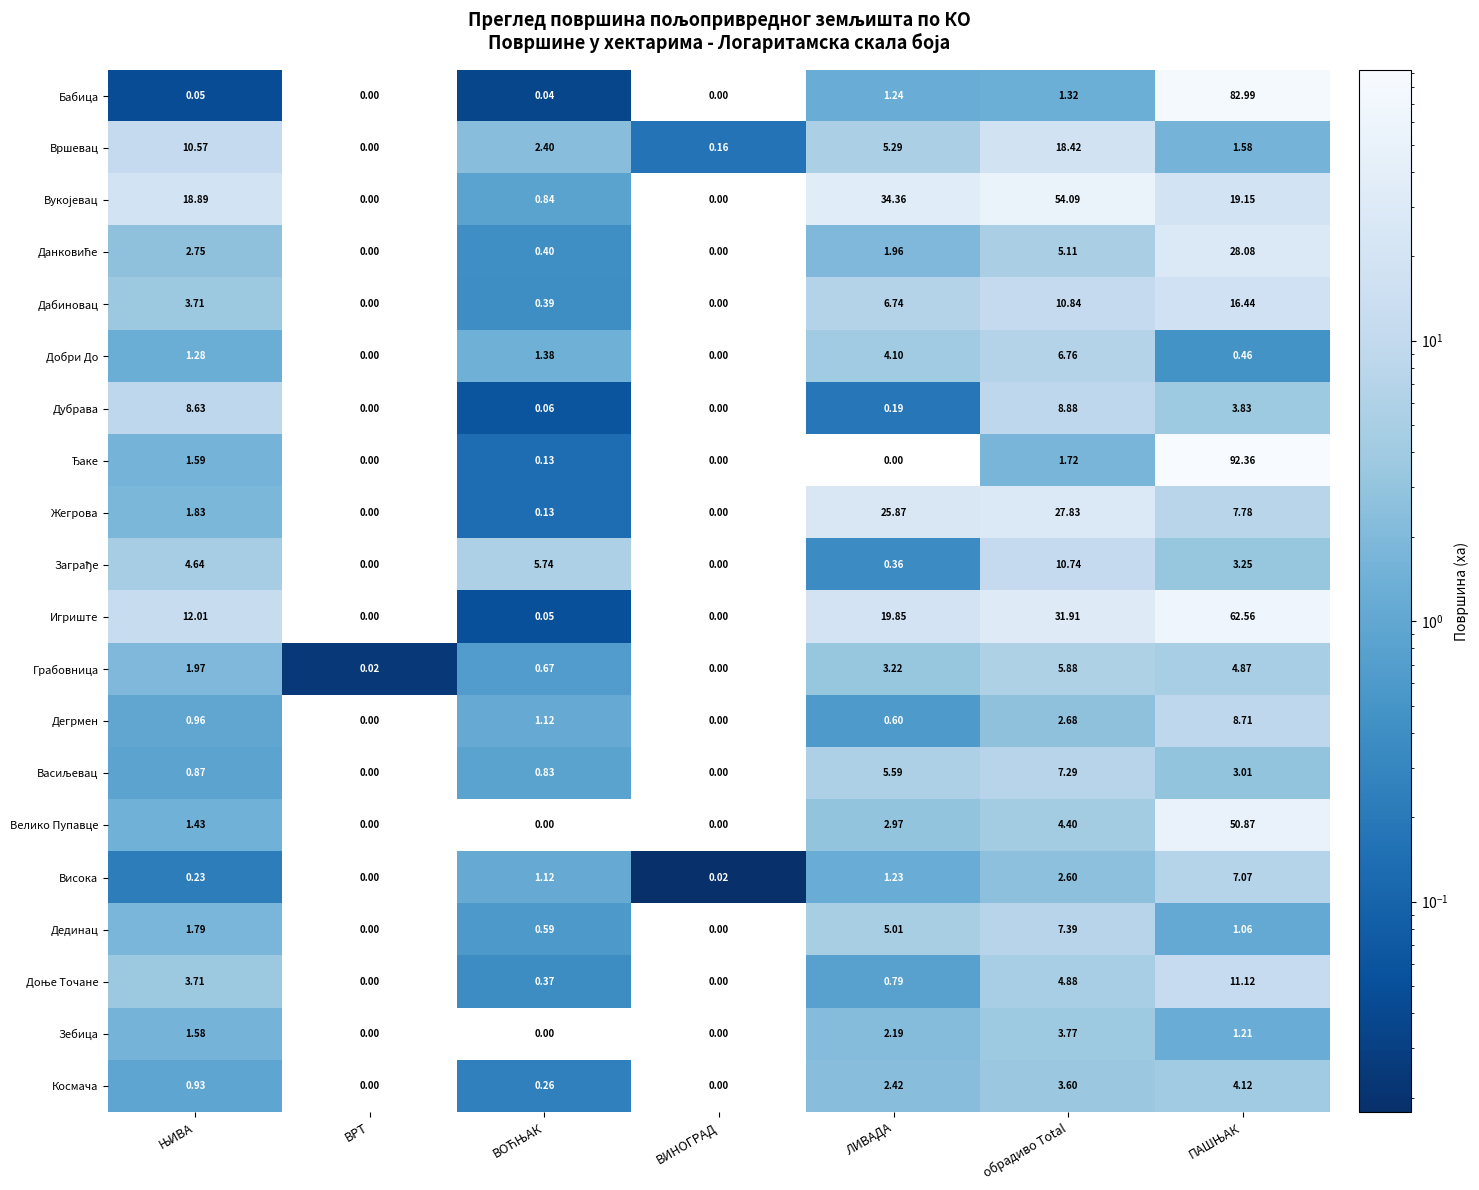

Rank the series at обрадиво Total from highest to lowest value.

Вукојевац, Игриште, Жегрова, Вршевац, Дабиновац, Заграђе, Дубрава, Дединац, Васиљевац, Добри До, Грабовница, Данковиће, Доње Точане, Велико Пупавце, Зебица, Космача, Дегрмен, Висока, Ђаке, Бабица